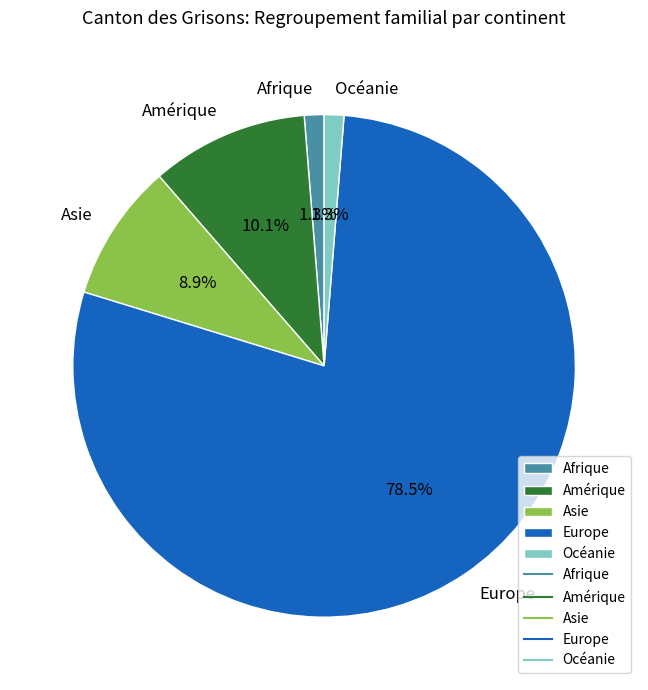

To the nearest percent, what portion does Amérique represent?

10%